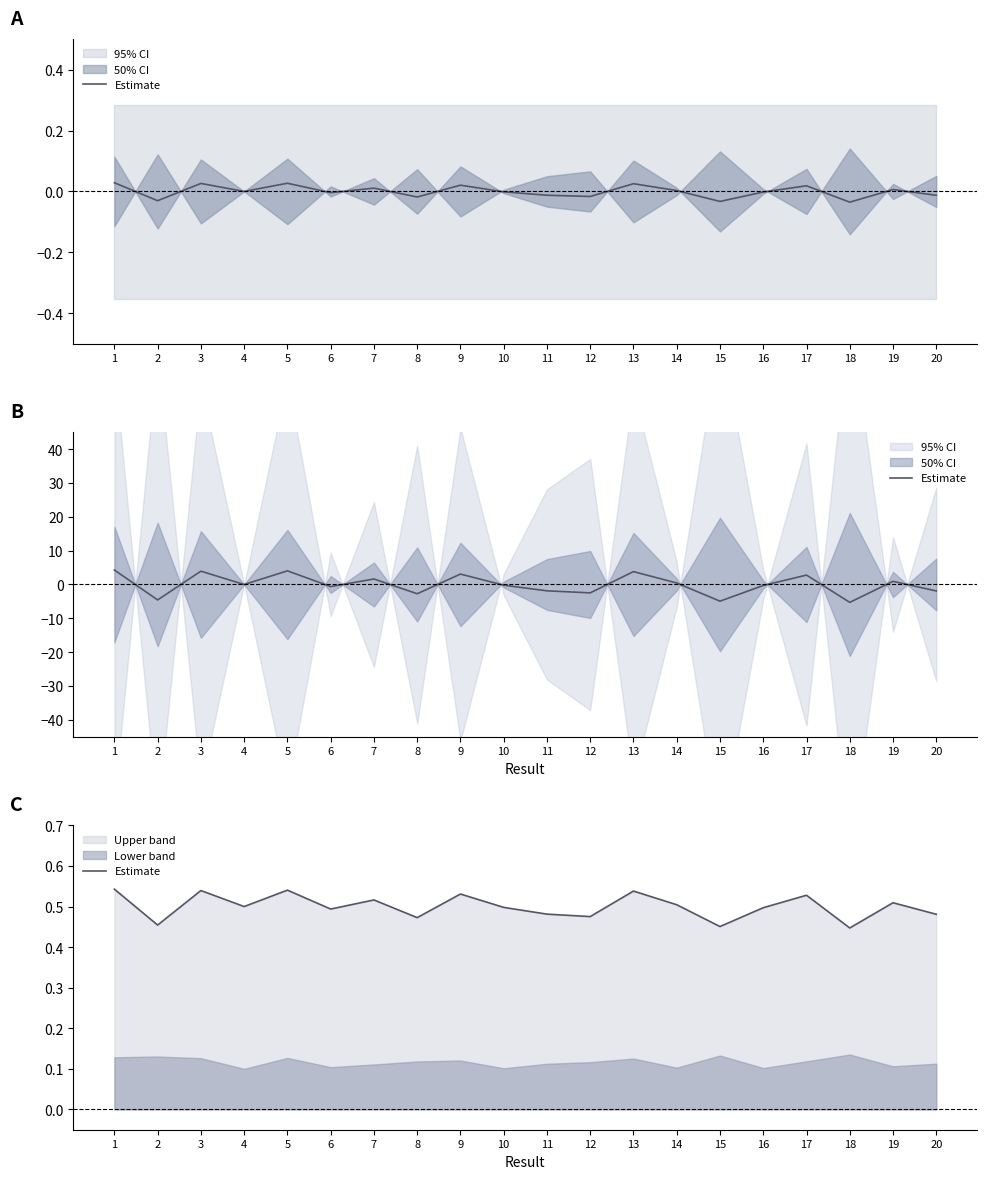

Where is the first local maximum?

3